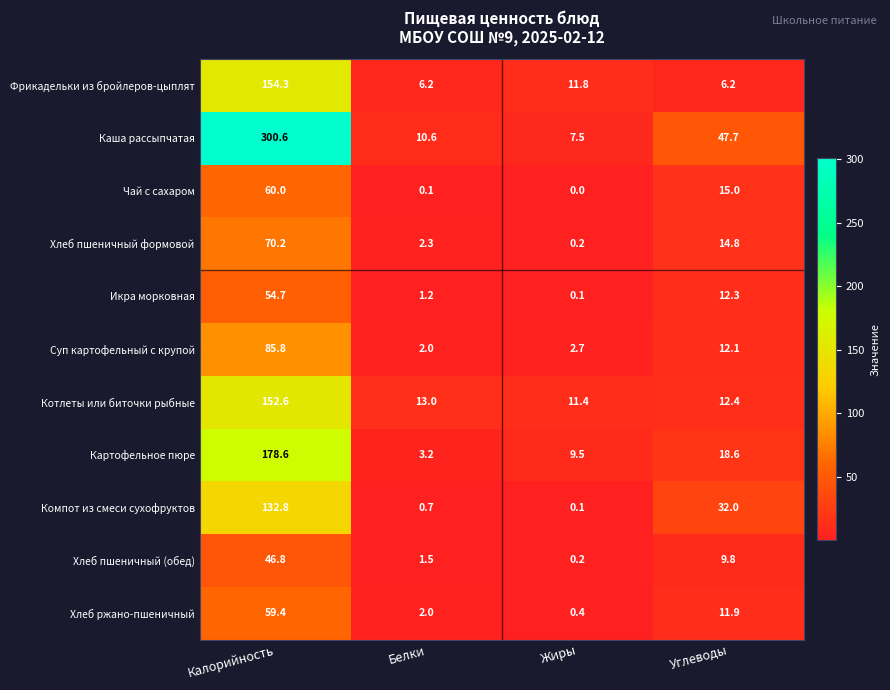

How many data points in Хлеб пшеничный формовой are less than 14?

2